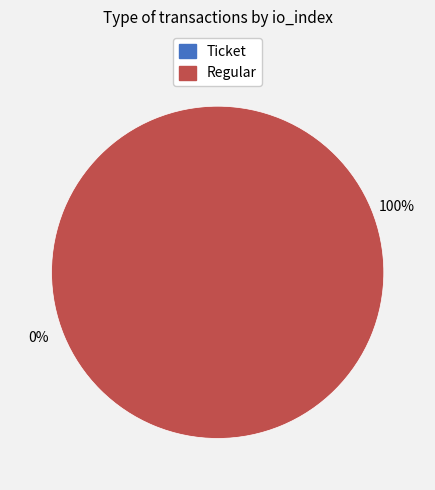

To the nearest percent, what is the average slice percentage?

50%